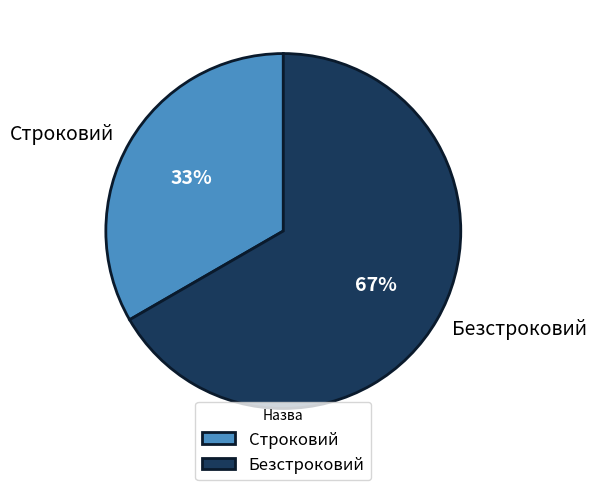

Which has a higher value, Строковий or Безстроковий?

Безстроковий